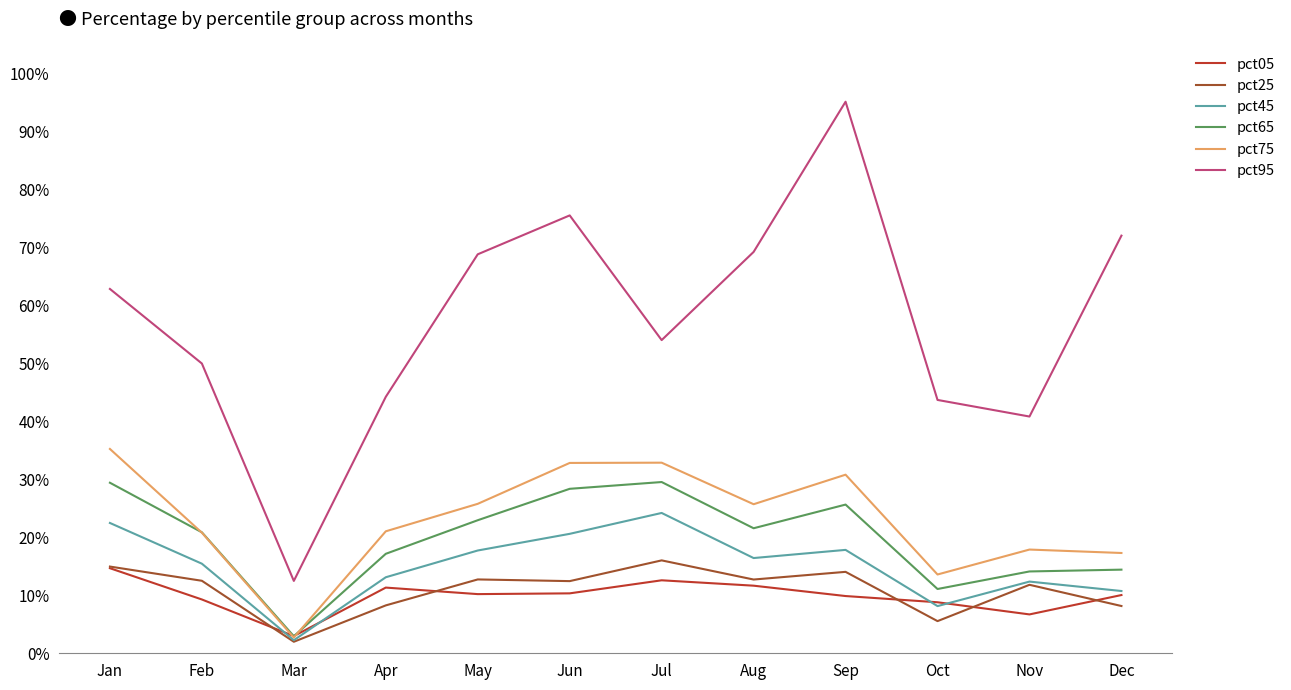

What is the value of the pct25 point at the 7th from the left?

0.2